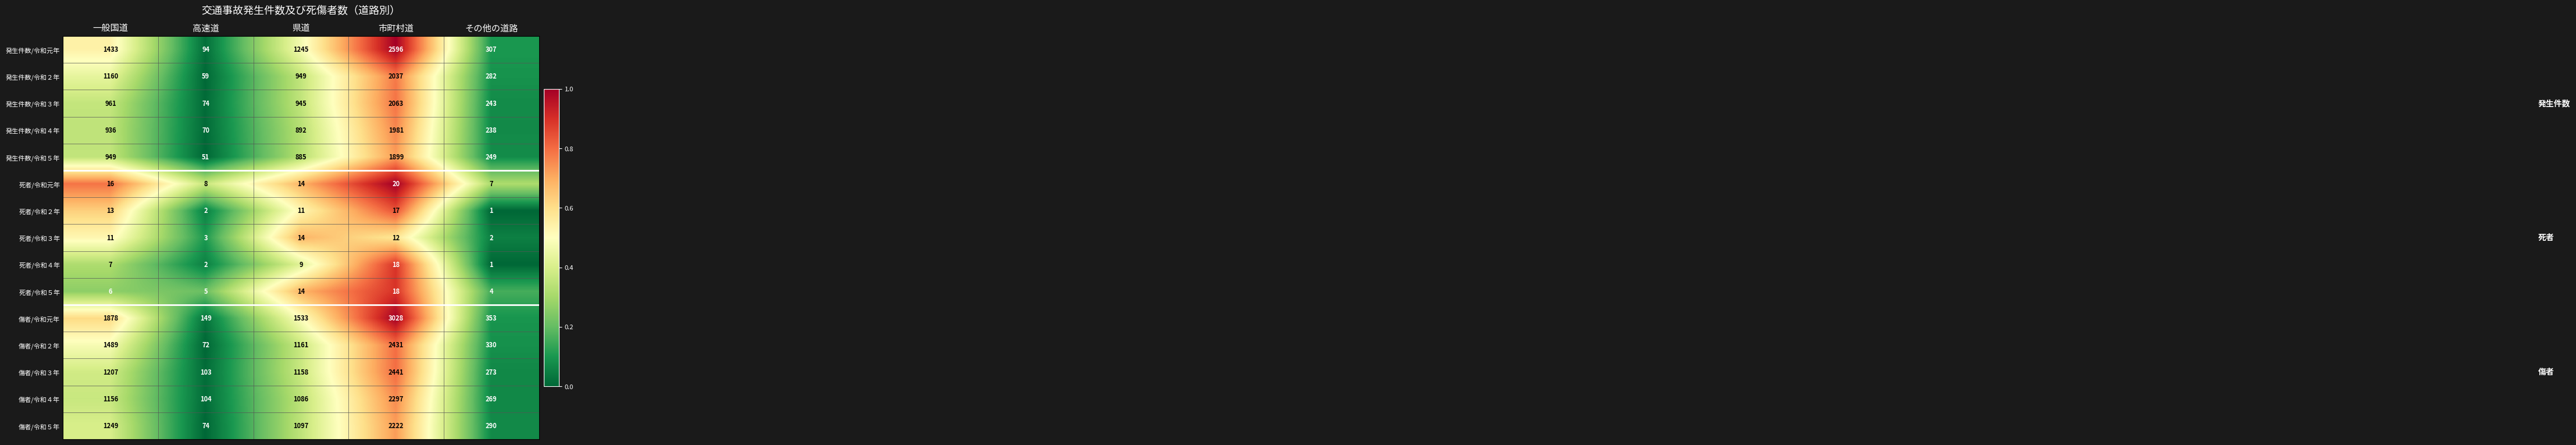

What is the total value across all series at その他の道路?

2849